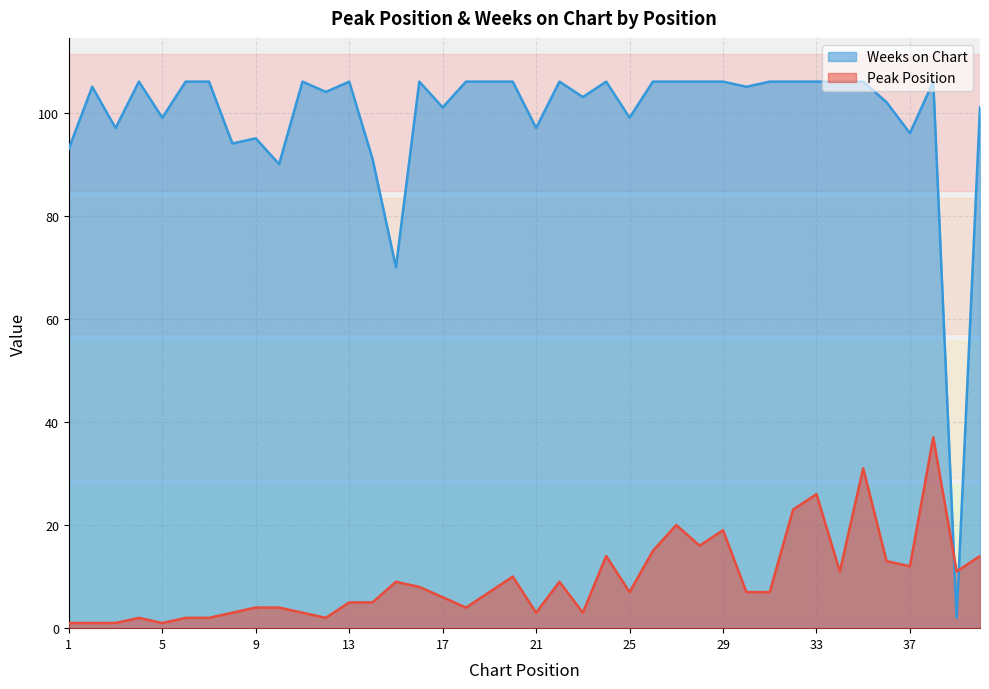

What is the sum of the Peak Position values at 6 and 34?

13